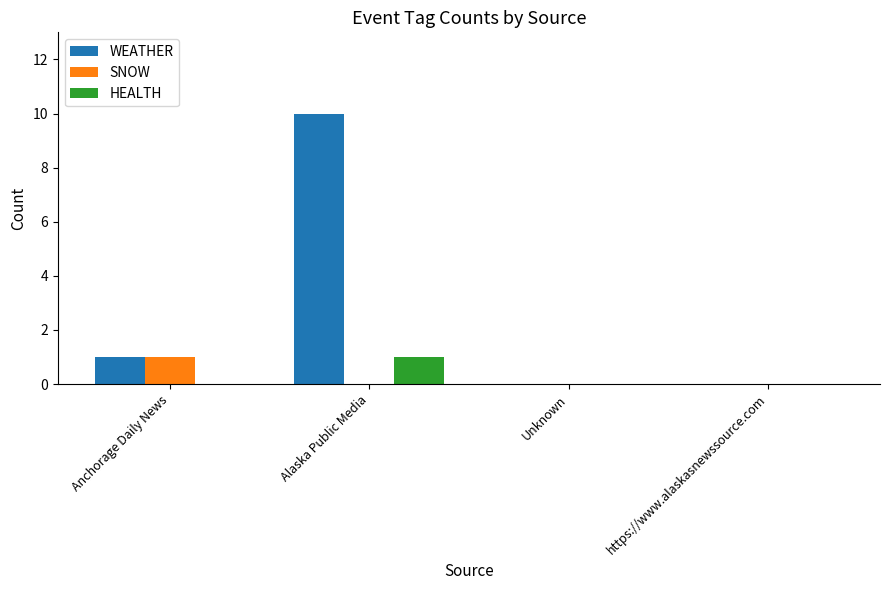

At which label is WEATHER closest to 5?

Anchorage Daily News